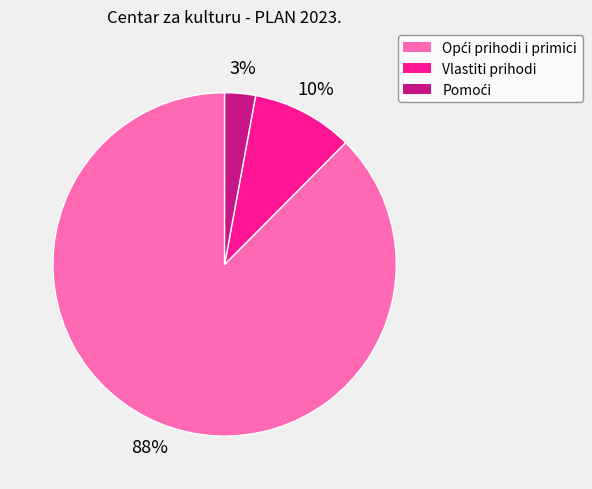

Is there a majority slice in this chart?

Yes